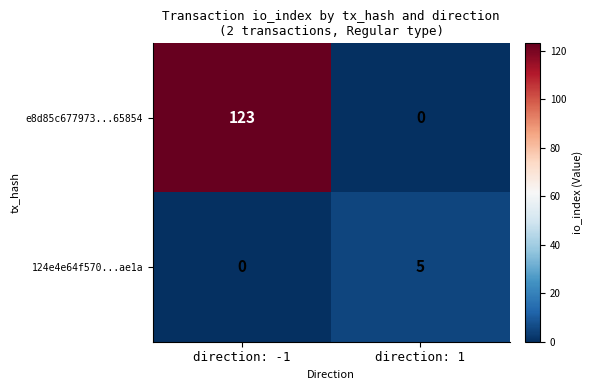

At which category does the chart reach its peak across all series?

direction: -1